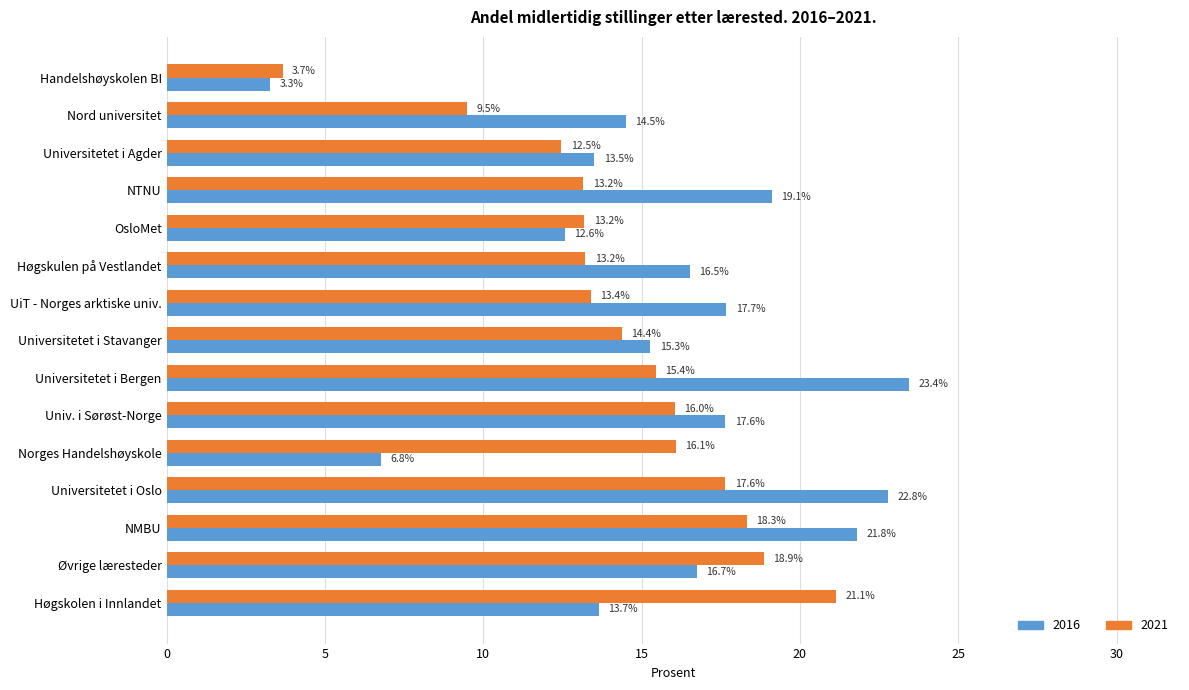

What are all the series names shown in the legend?

2016, 2021